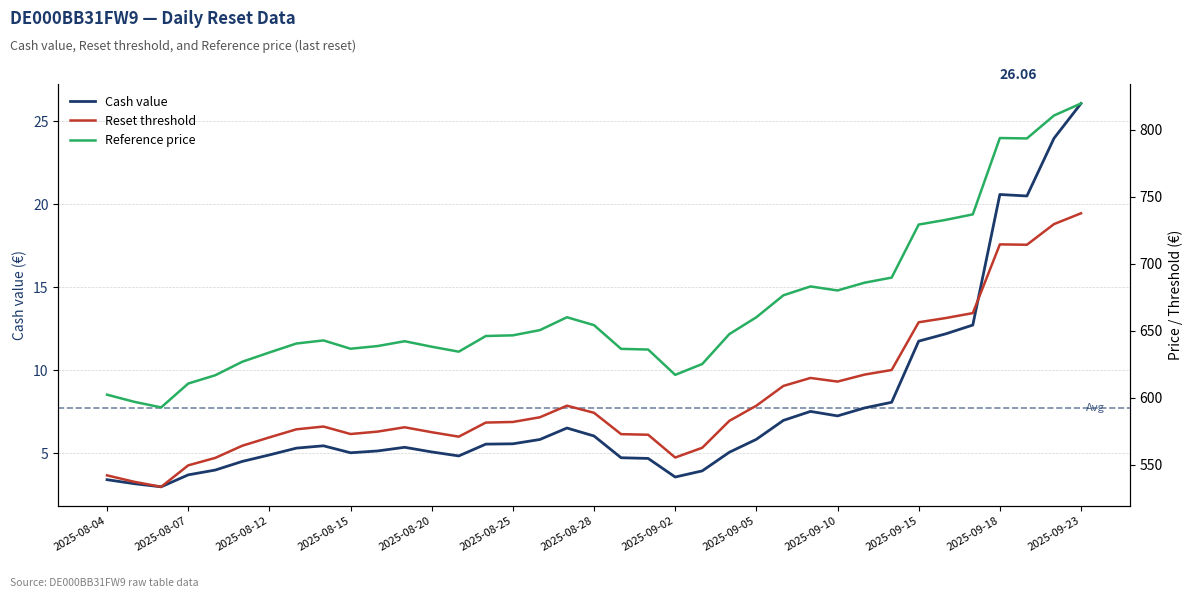

At how many categories does at least one series exceed 275?

37